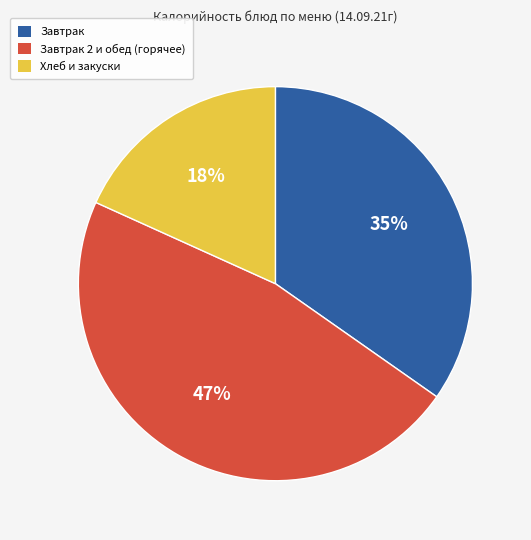

To the nearest percent, what is the average slice percentage?

33%